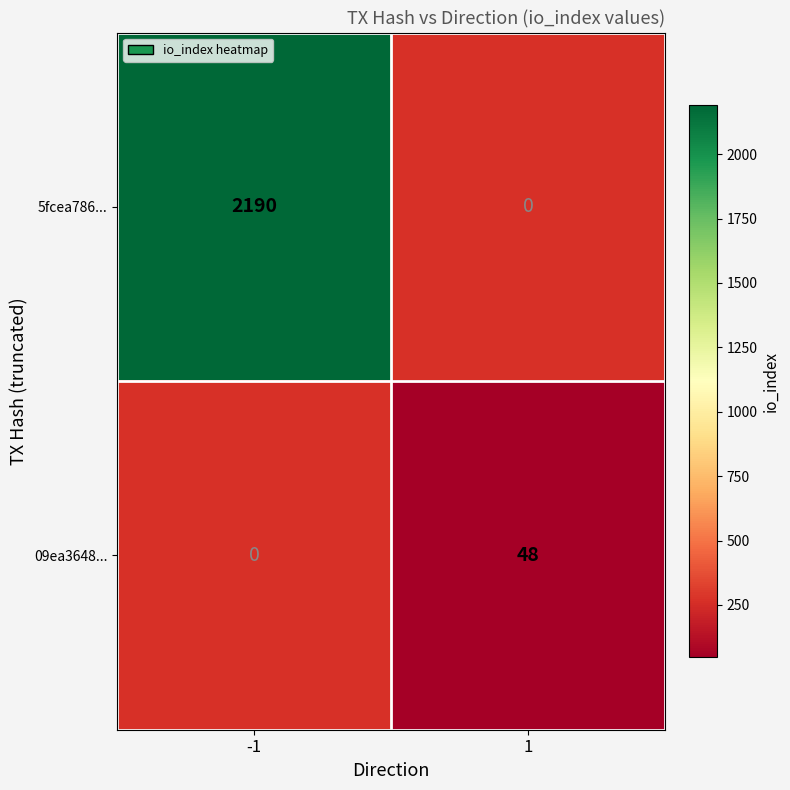

At how many categories does at least one series exceed 2020?

1